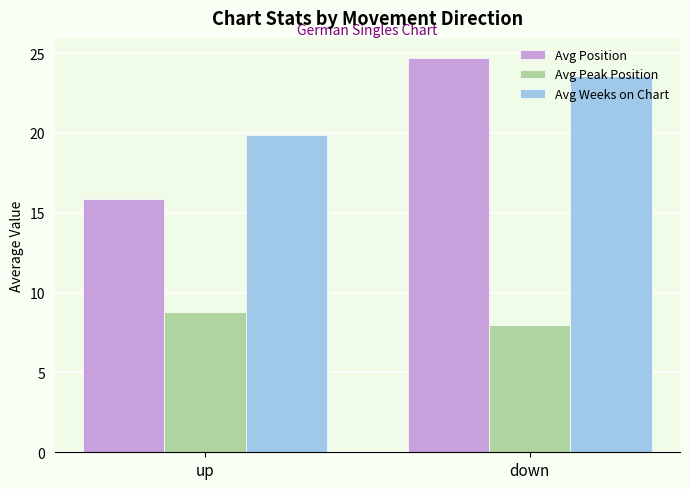

How many categories are shown in the chart?

2